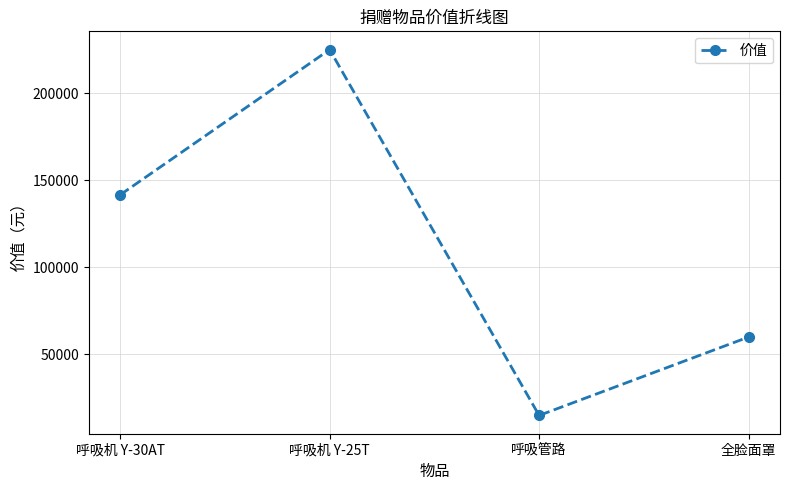

Which has a higher value, 呼吸机 Y-30AT or 全脸面罩?

呼吸机 Y-30AT